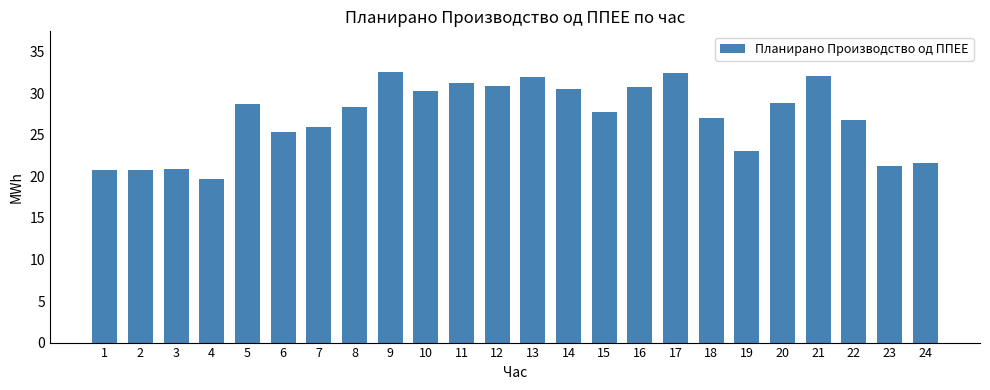

What is the value of the 2nd bar from the left?

20.8